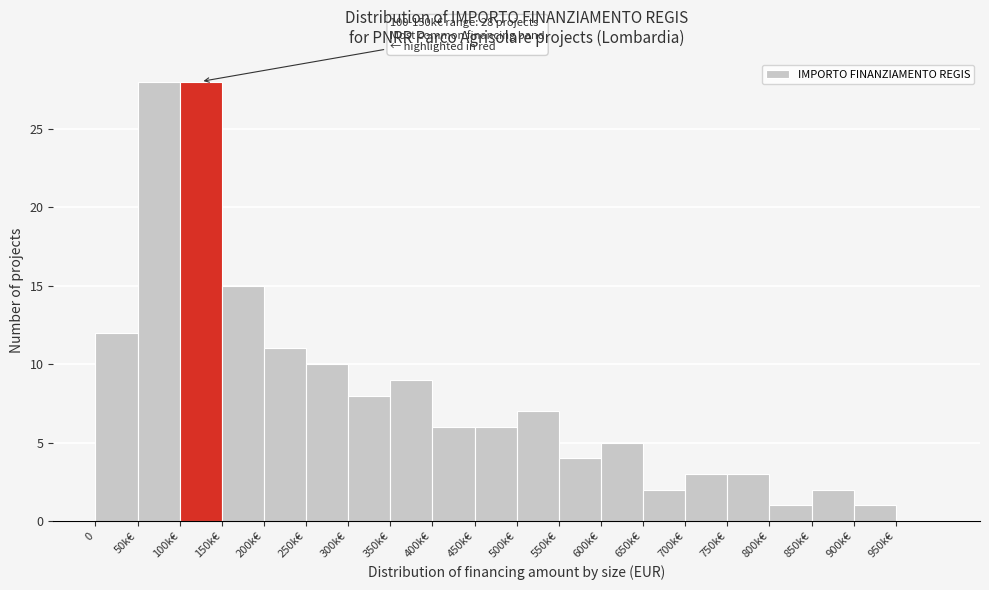

Reading left to right, what are all the values shown in this chart?

0=12	50k€=28	100k€=28	150k€=15	200k€=11	250k€=10	300k€=8	350k€=9	400k€=6	450k€=6	500k€=7	550k€=4	600k€=5	650k€=2	700k€=3	750k€=3	800k€=1	850k€=2	900k€=1	950k€=0